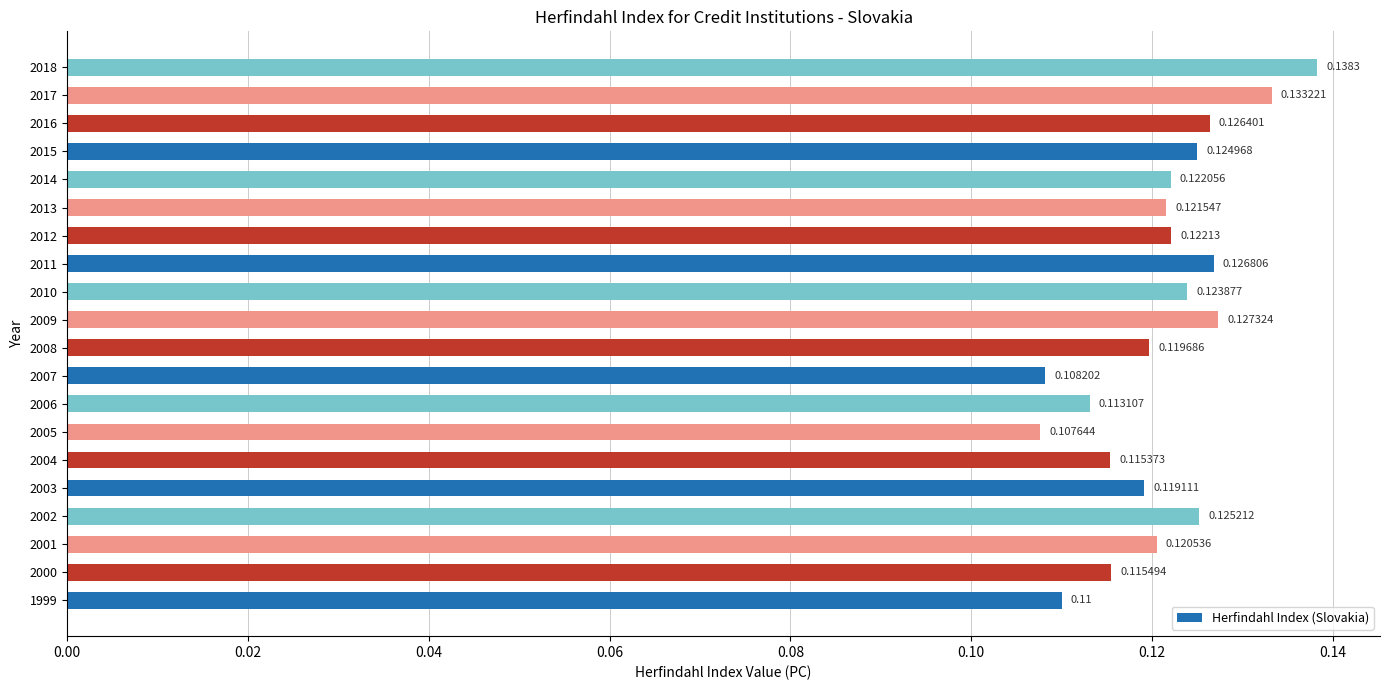

How many distinct data groups are displayed?

1